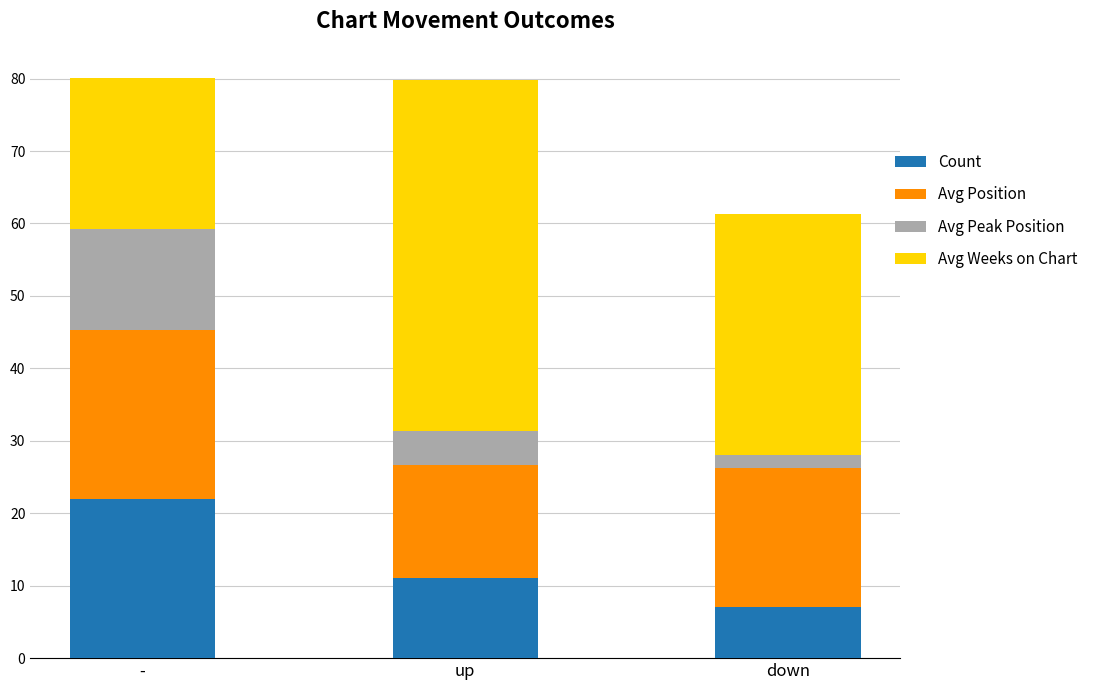

What is the total value across all series at up?

79.8